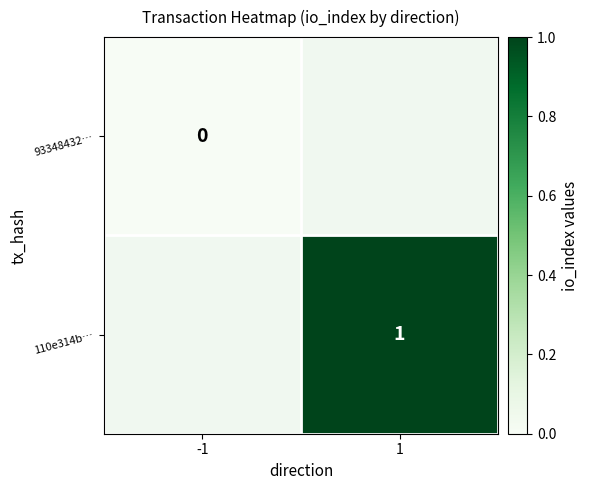

True or false: 110e314b… has a value of 0 at 1.

False